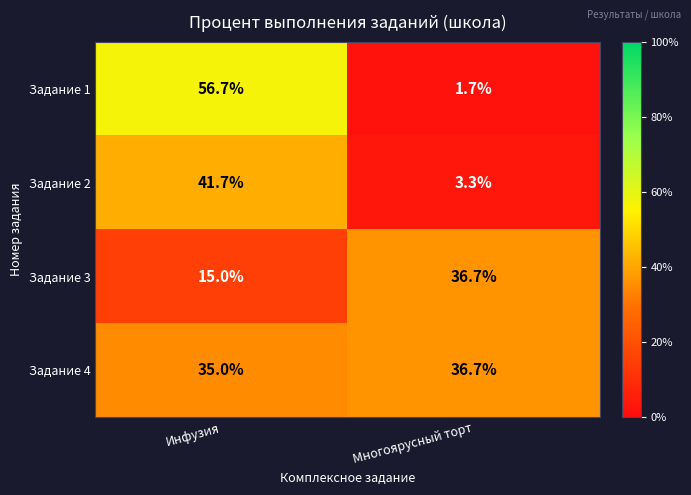

Rank the series at Инфузия from highest to lowest value.

Задание 1, Задание 2, Задание 4, Задание 3